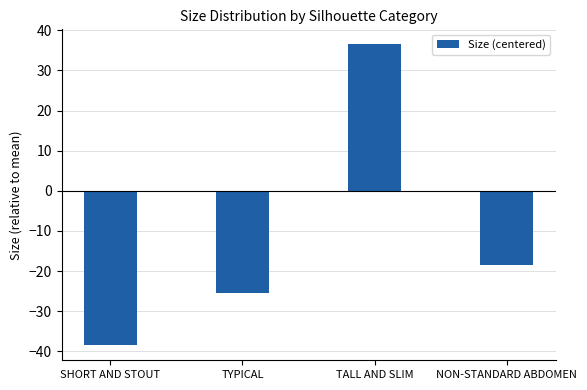

Is it true that the value at SHORT AND STOUT is -38.5?

True